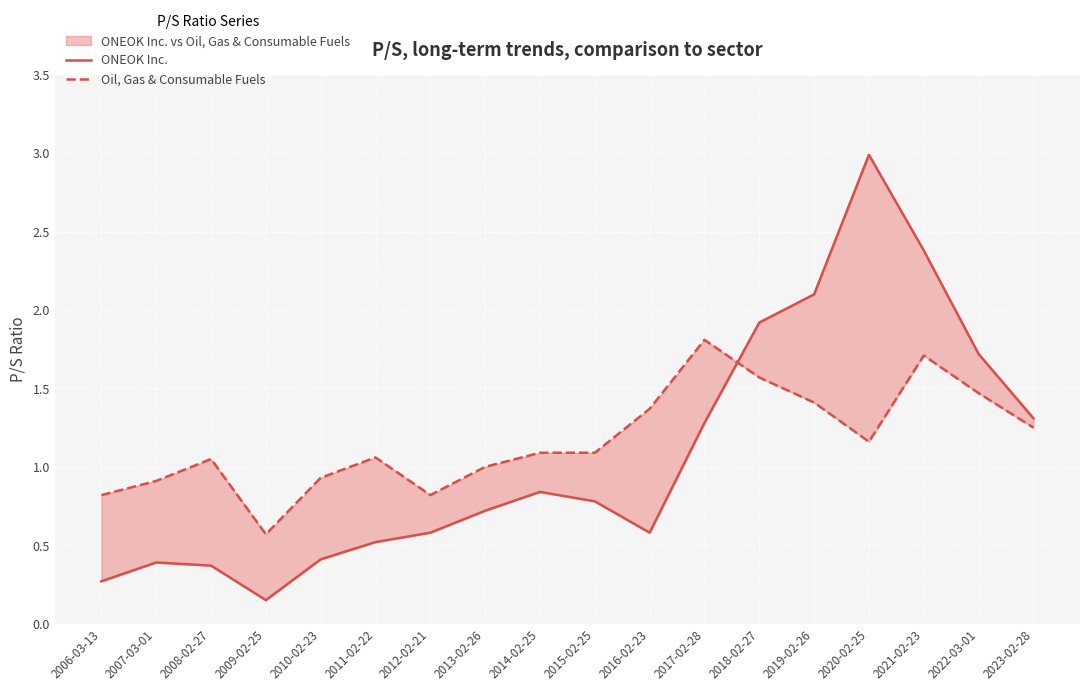

The value of ONEOK Inc. at 2020-02-25 is 1.1. True or false?

False